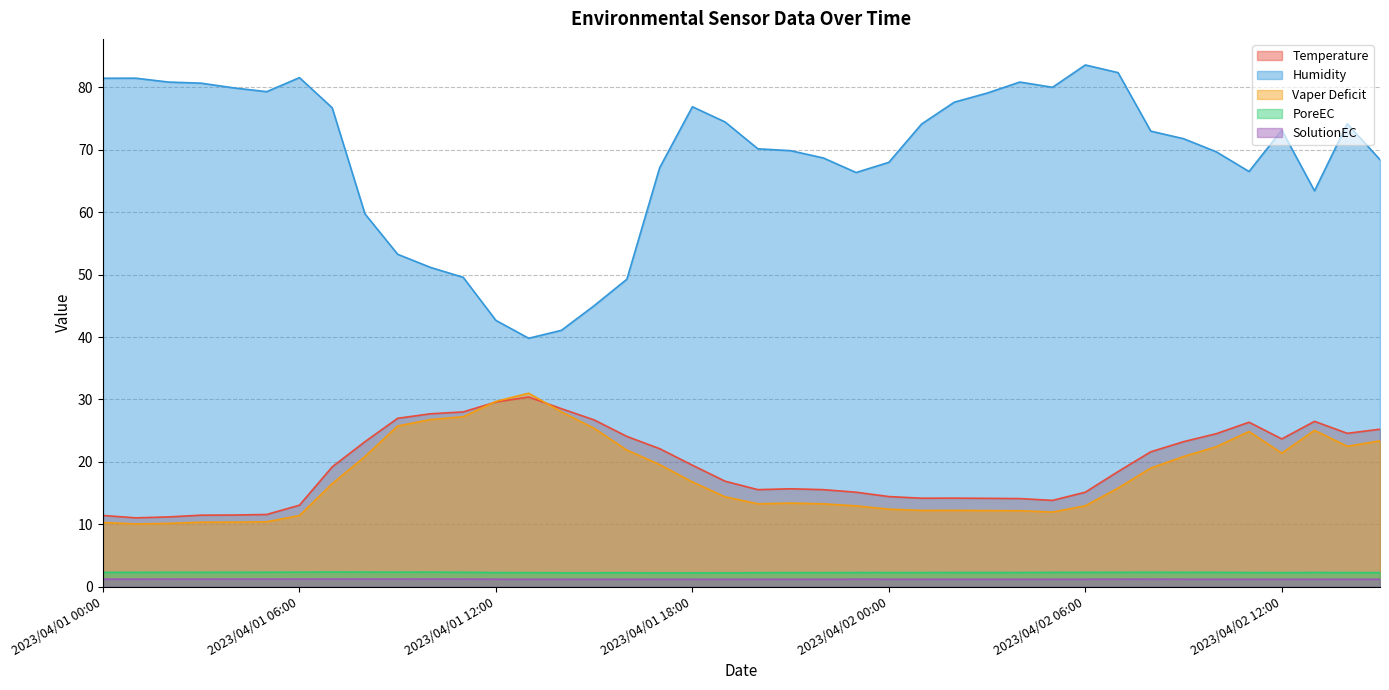

Does the chart have visible grid lines?

Yes